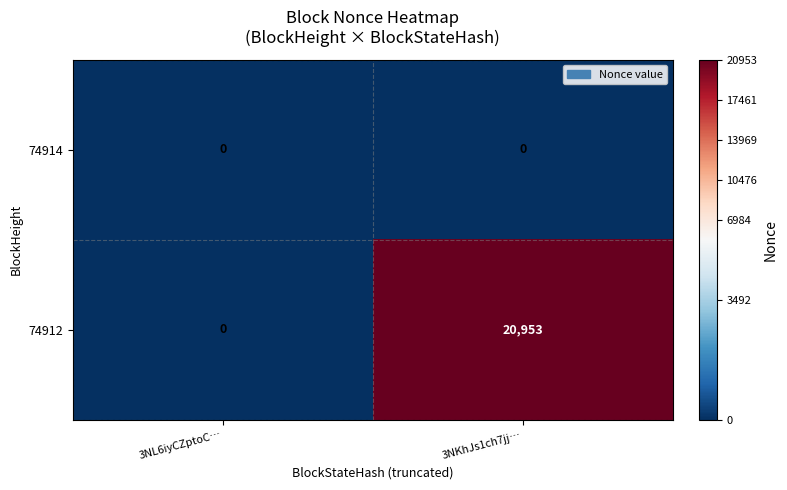

Reading left to right, list all the values displayed in this chart.

74914: 0	0
74912: 0	20953